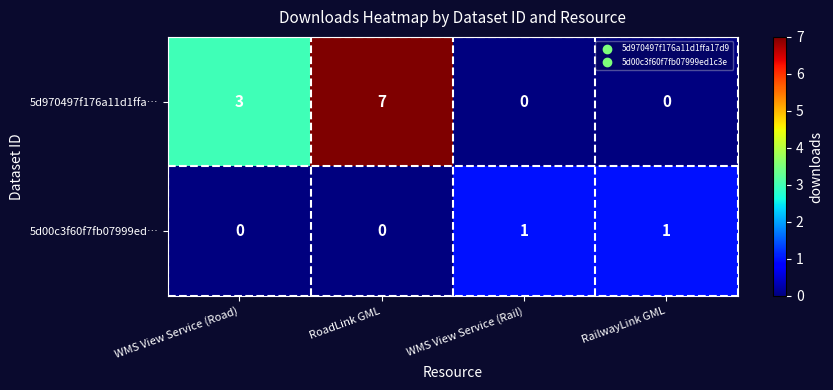

Count the 5d970497f176a11d1ffa… values in the range 0 to 7.

4